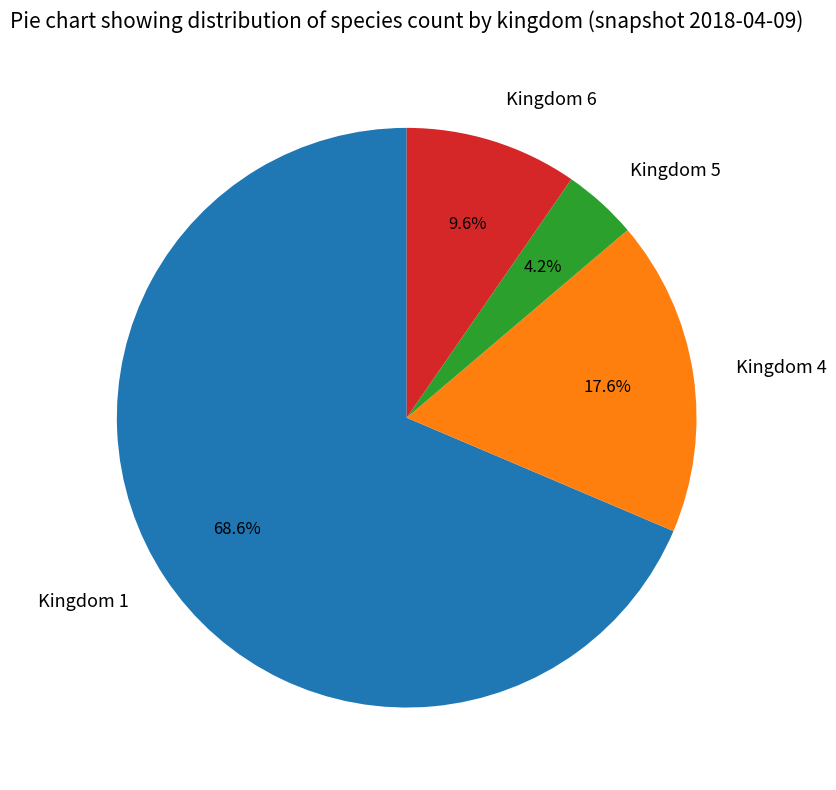

What is the majority slice?

Kingdom 1